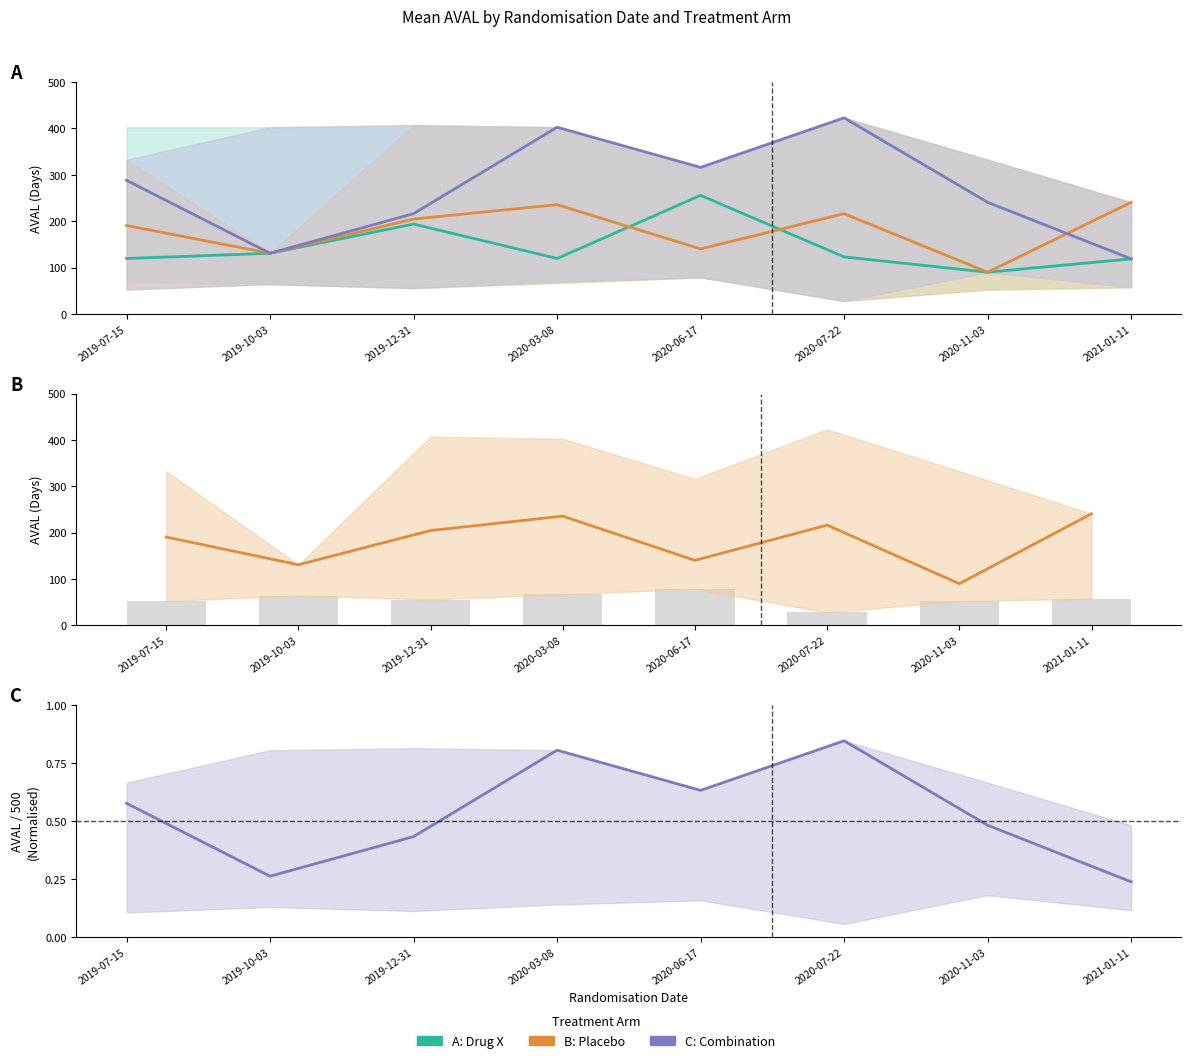

Which has a higher value, 2019-07-15 or 2019-10-03?

2019-10-03